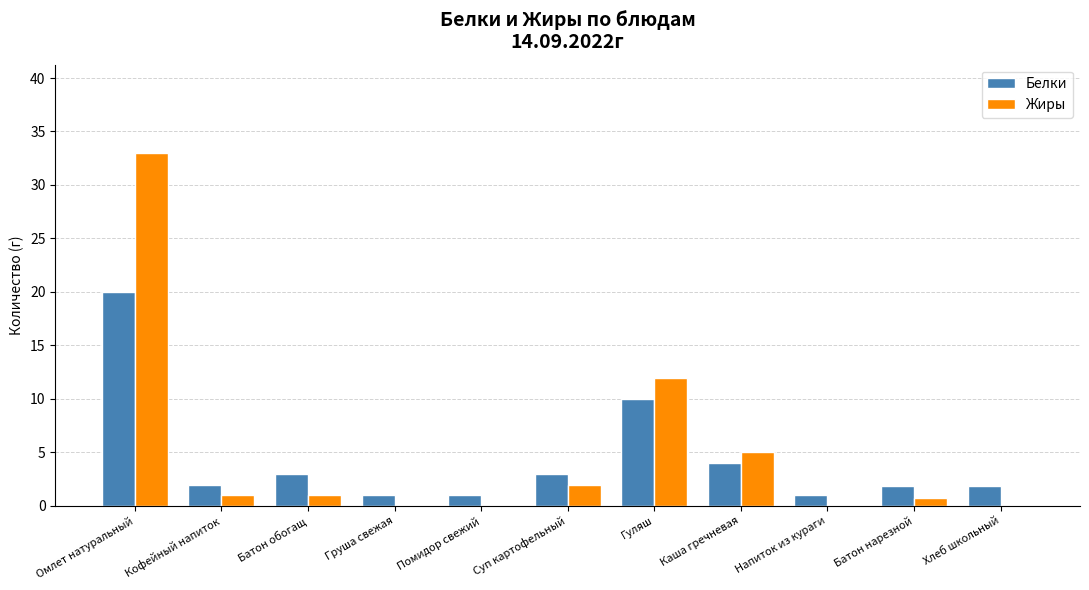

How many data points does each series have?

11